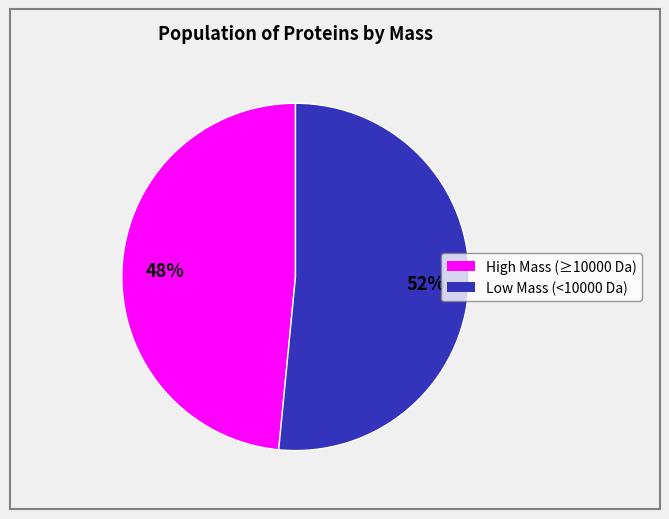

Do High Mass (≥10000 Da) and Low Mass (<10000 Da) together represent more than half of the pie?

Yes